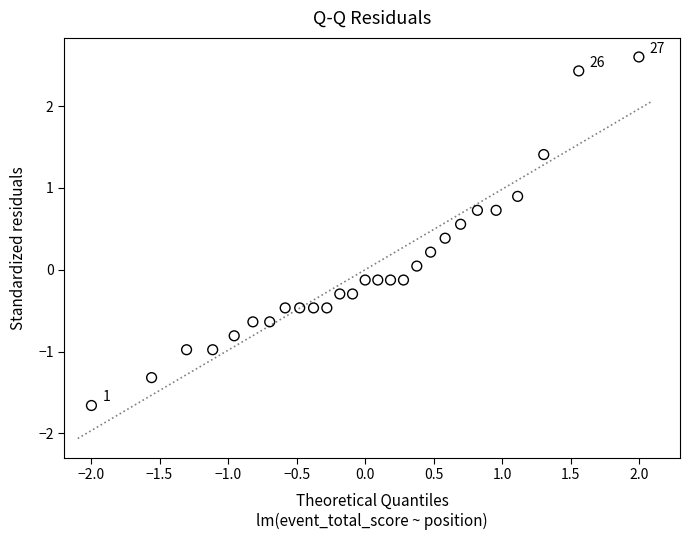

What is the range of X values (max minus min)?

4.0